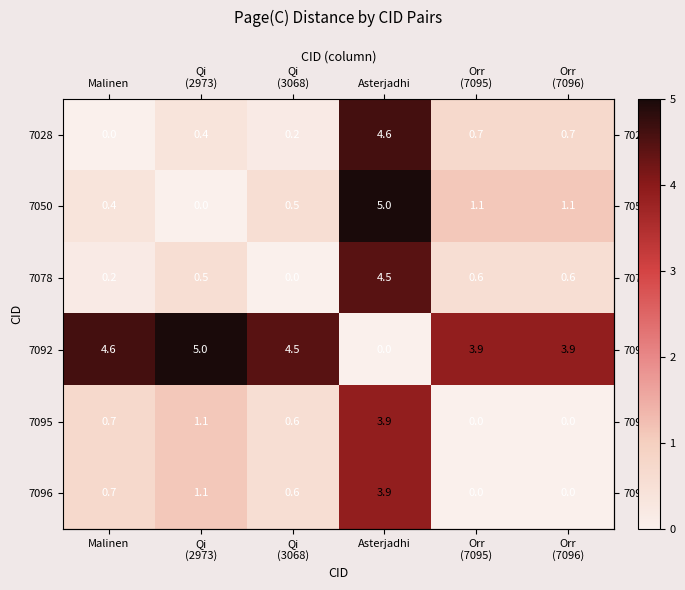

How many values in the 7028 series exceed 0?

5